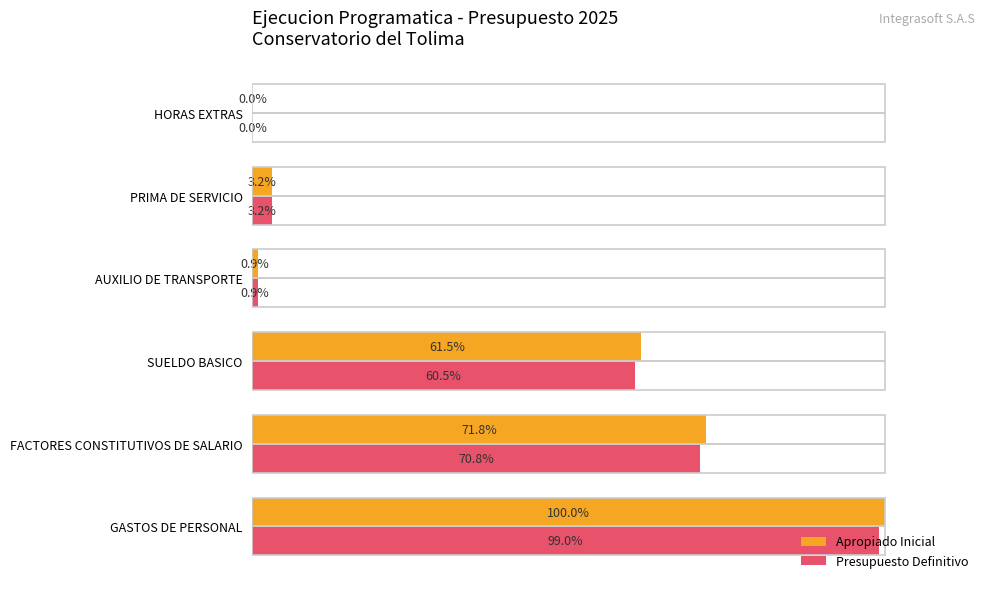

Between FACTORES CONSTITUTIVOS DE SALARIO and HORAS EXTRAS, which series saw the biggest shift?

Apropiado Inicial